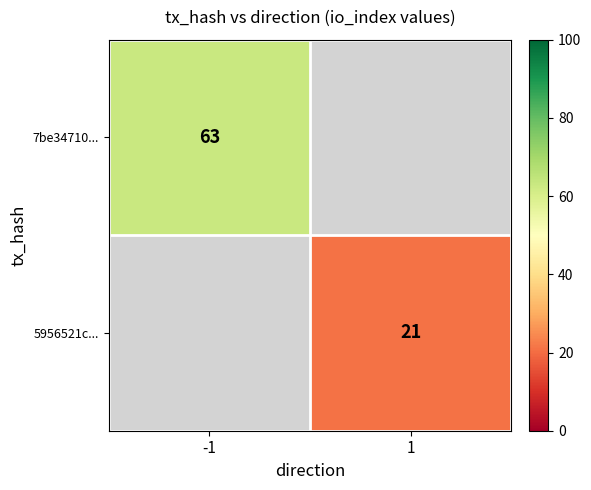

At which category does the chart reach its minimum across all series?

1